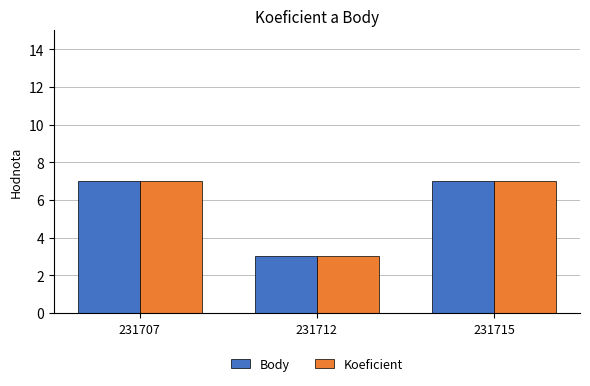

Reading left to right, list all the values displayed in this chart.

Body: 231707=7	231712=3	231715=7
Koeficient: 231707=7	231712=3	231715=7